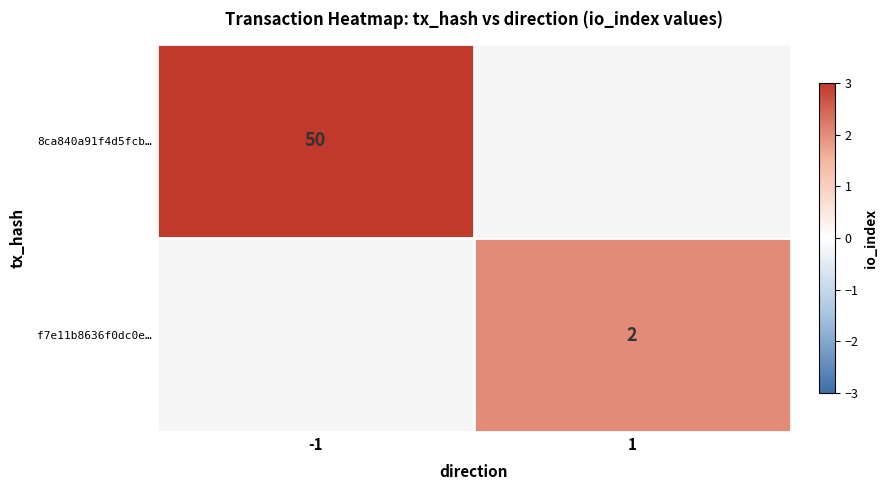

Is it true that 8ca840a91f4d5fcb… equals 21 at -1?

False